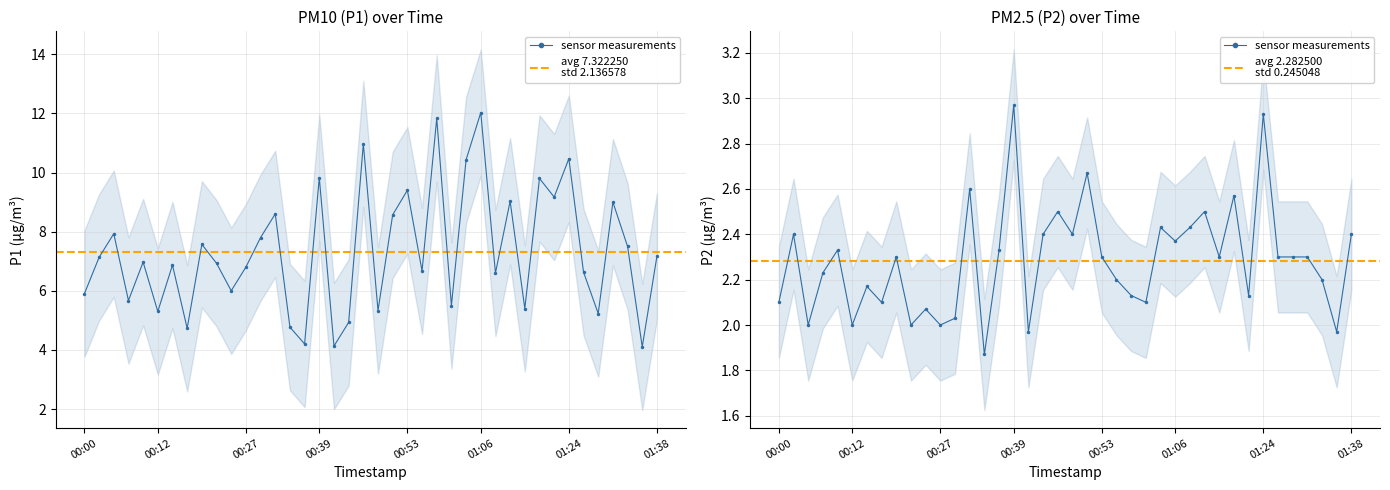

How many values are below 2?

3